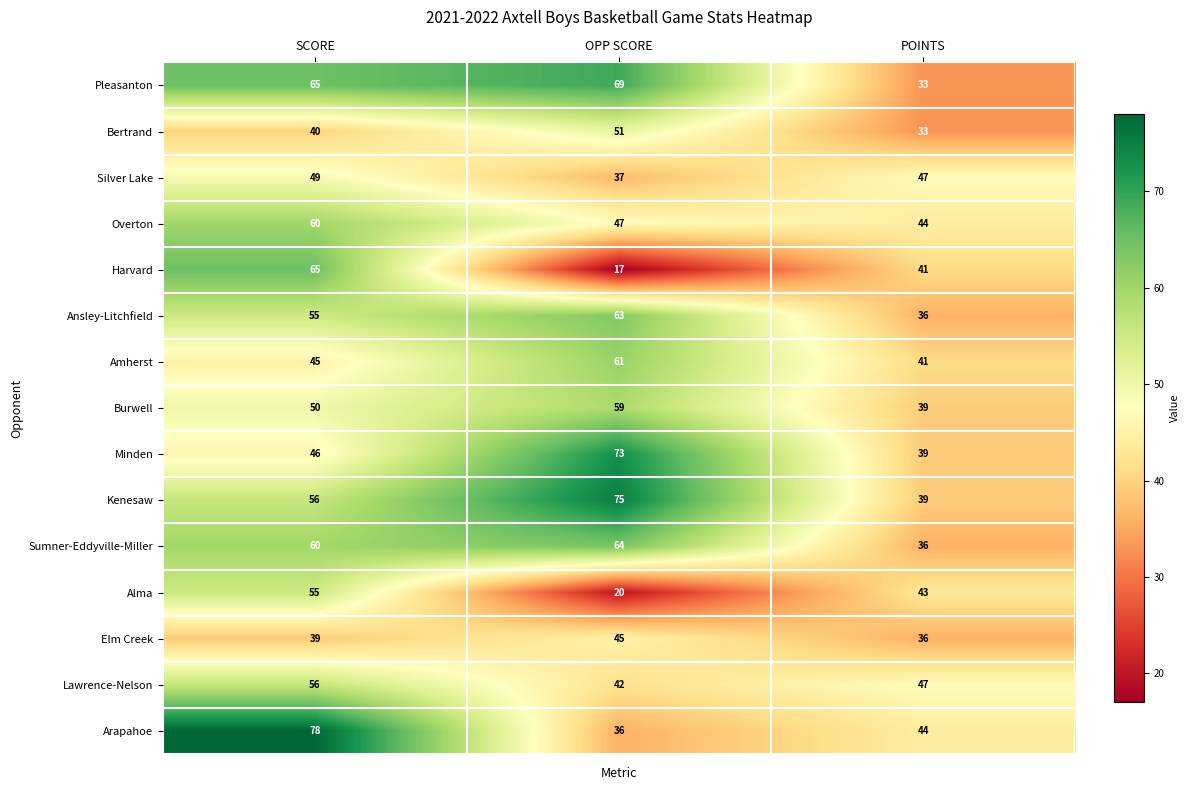

Read the Kenesaw value at POINTS.

39